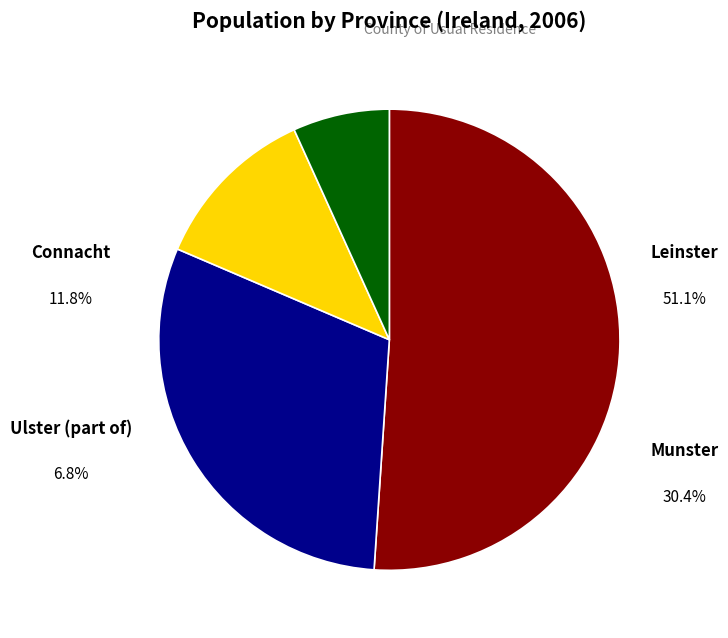

To the nearest percent, what percentage of the pie is Ulster (part of)?

7%